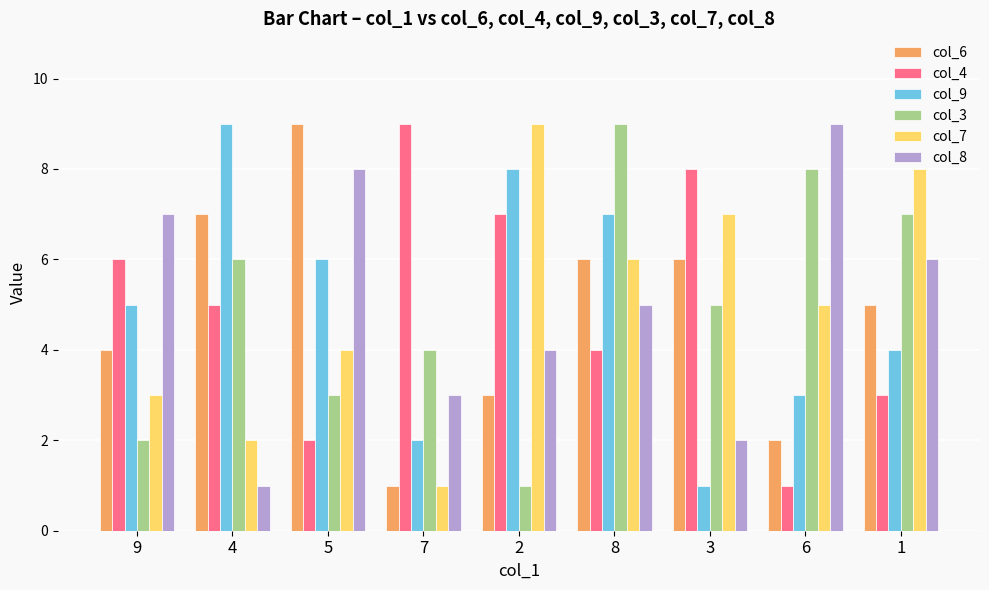

Where is col_7 nearest to the value 5?

6